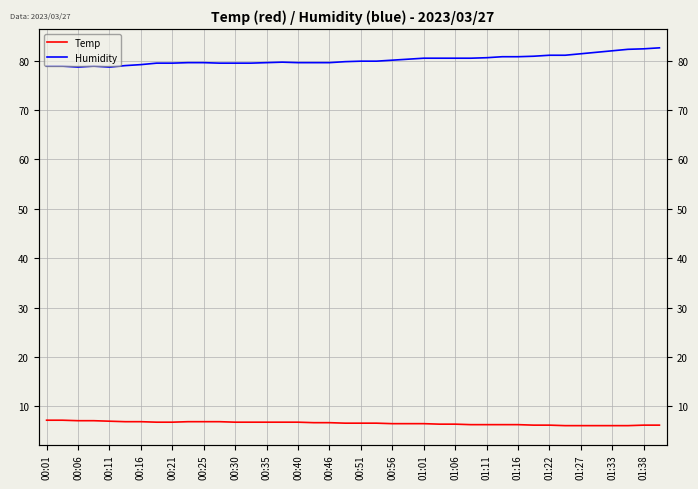

Which series changed the most between 01:06 and 29?

Humidity